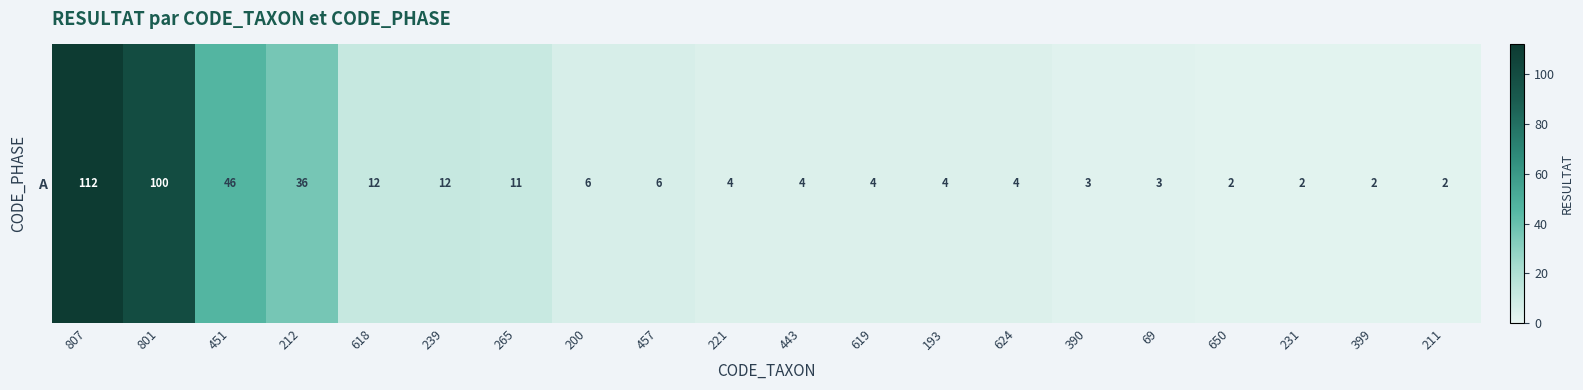

Where is the data nearest to the value 57?

451